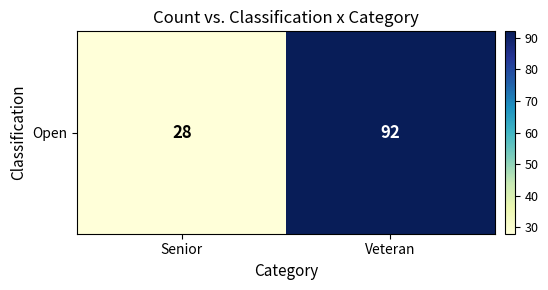

How many values are between 28 and 92?

2